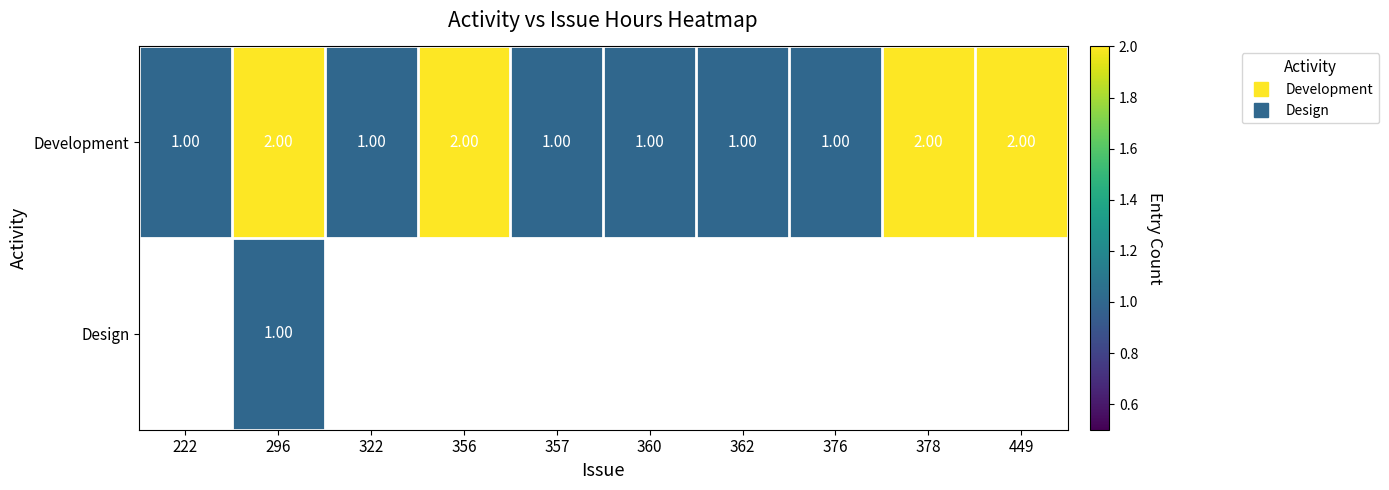

The Design series shows 0 at 356. True or false?

False